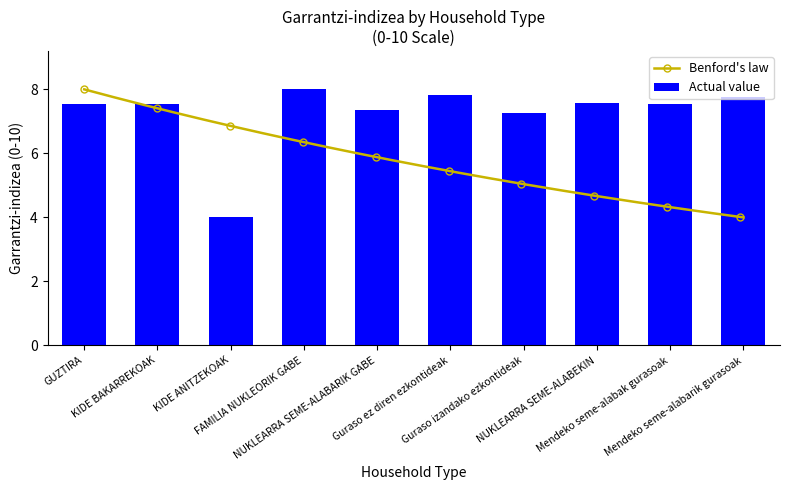

Are the bars grouped side by side (vs. stacked)?

No